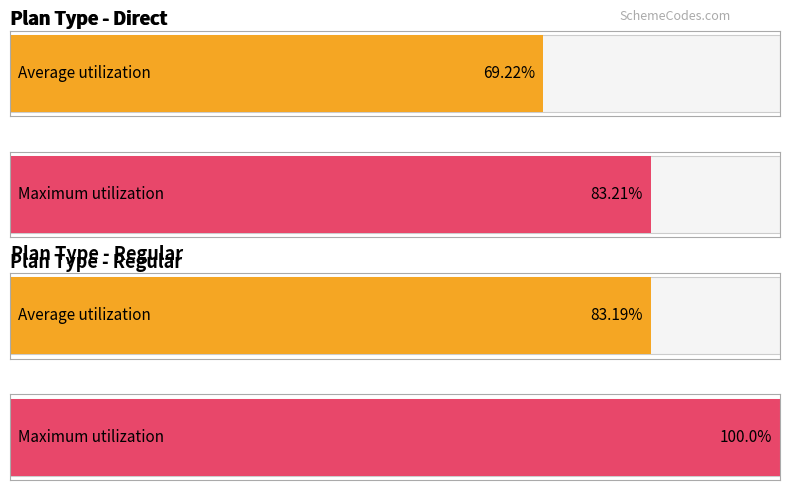

How many distinct data groups are displayed?

2